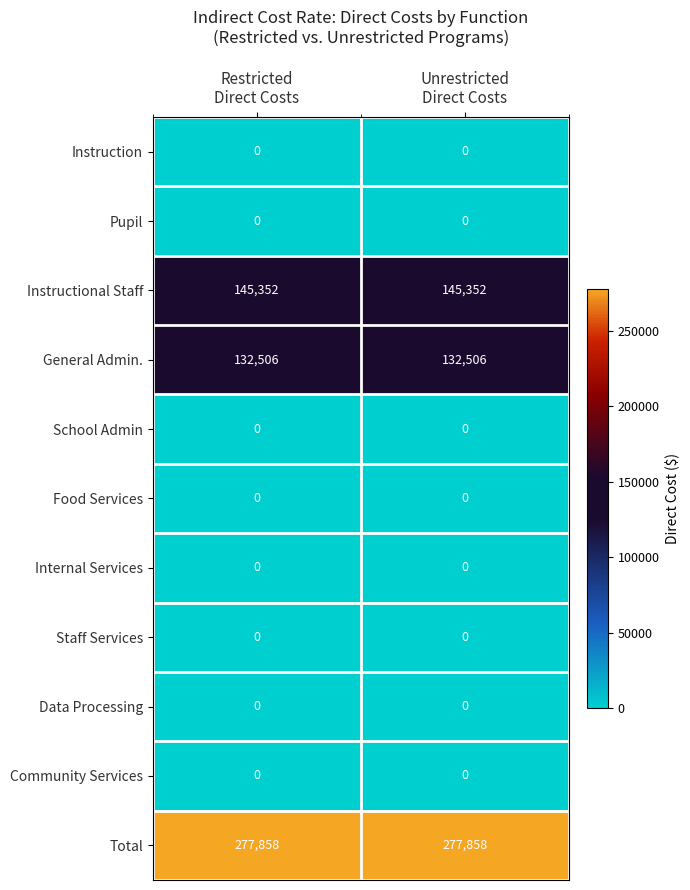

What is the highest value of the Total series?

277858